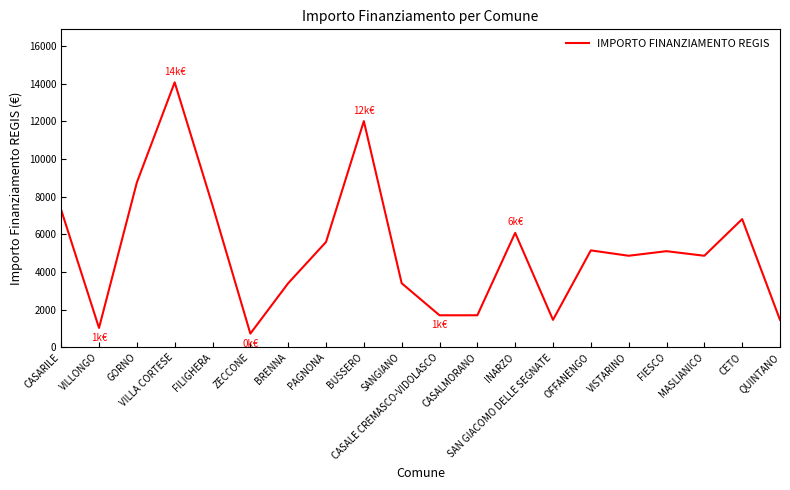

How many values are below 5103?

10